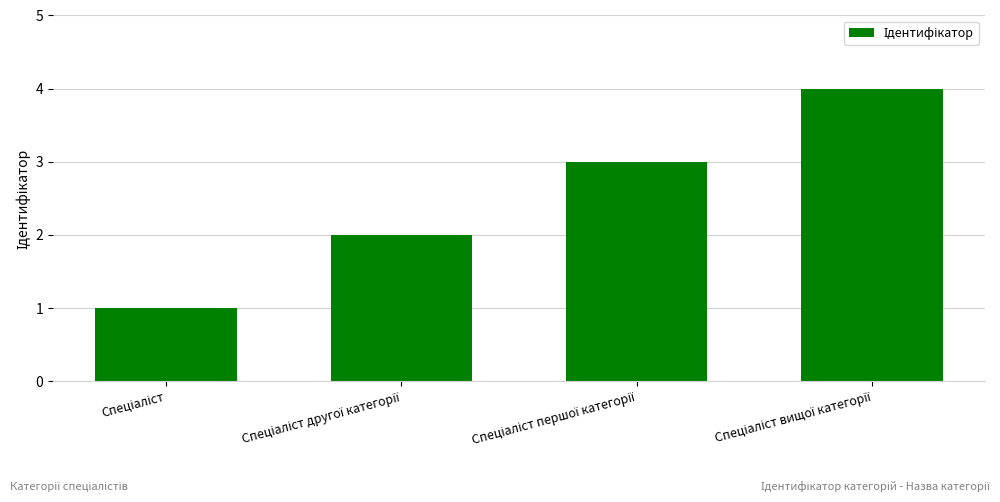

What is the maximum value shown in the chart?

4